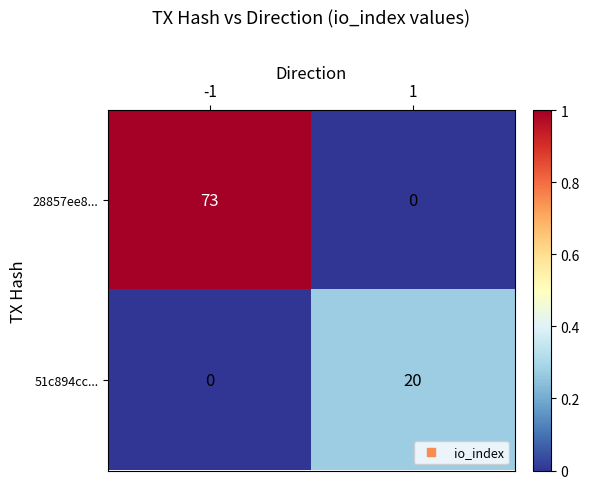

Reading left to right, what are all the values shown in this chart?

28857ee8...: 73	0
51c894cc...: 0	20